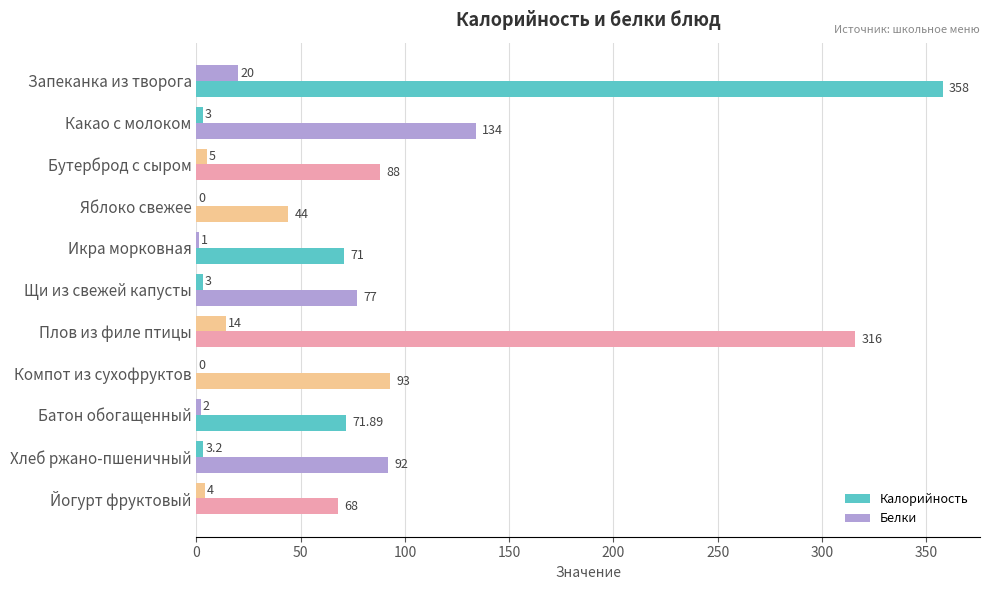

How many series are shown in this chart?

2